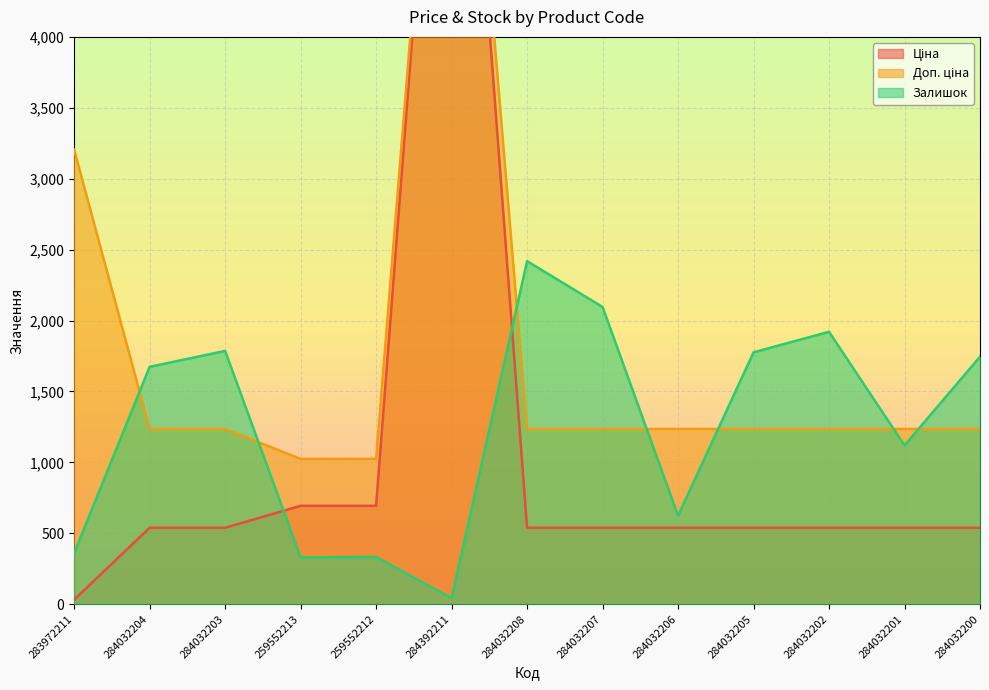

Which series has the largest range (max minus min)?

Ціна